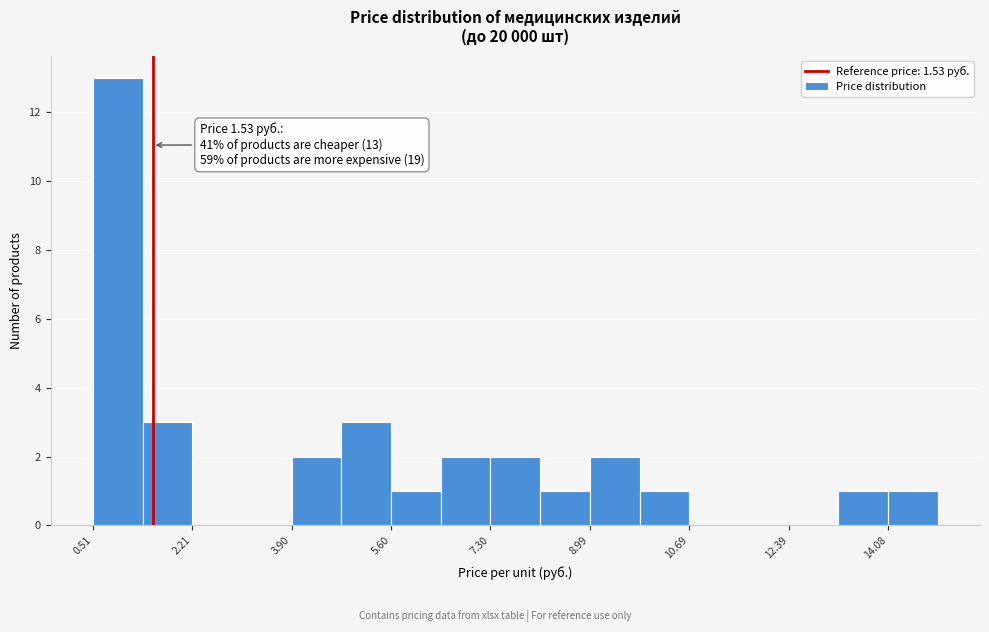

Over which range of the x-axis is the bar tallest?

0.6 to 1.4